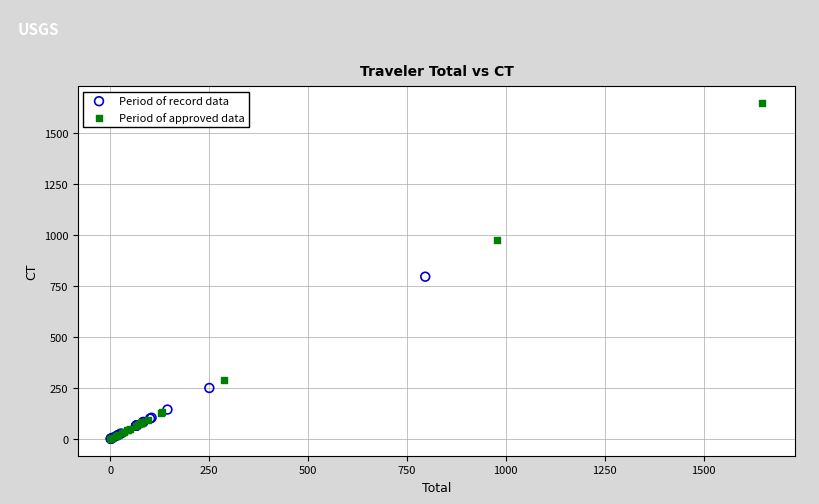

Which series contains the highest Y value?

Period of approved data